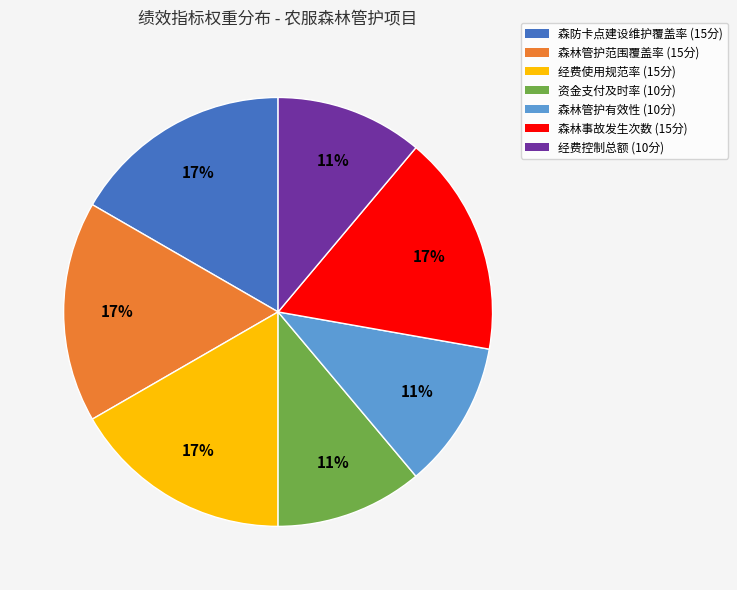

Is it true that 经费控制总额 is 11% of the pie?

True